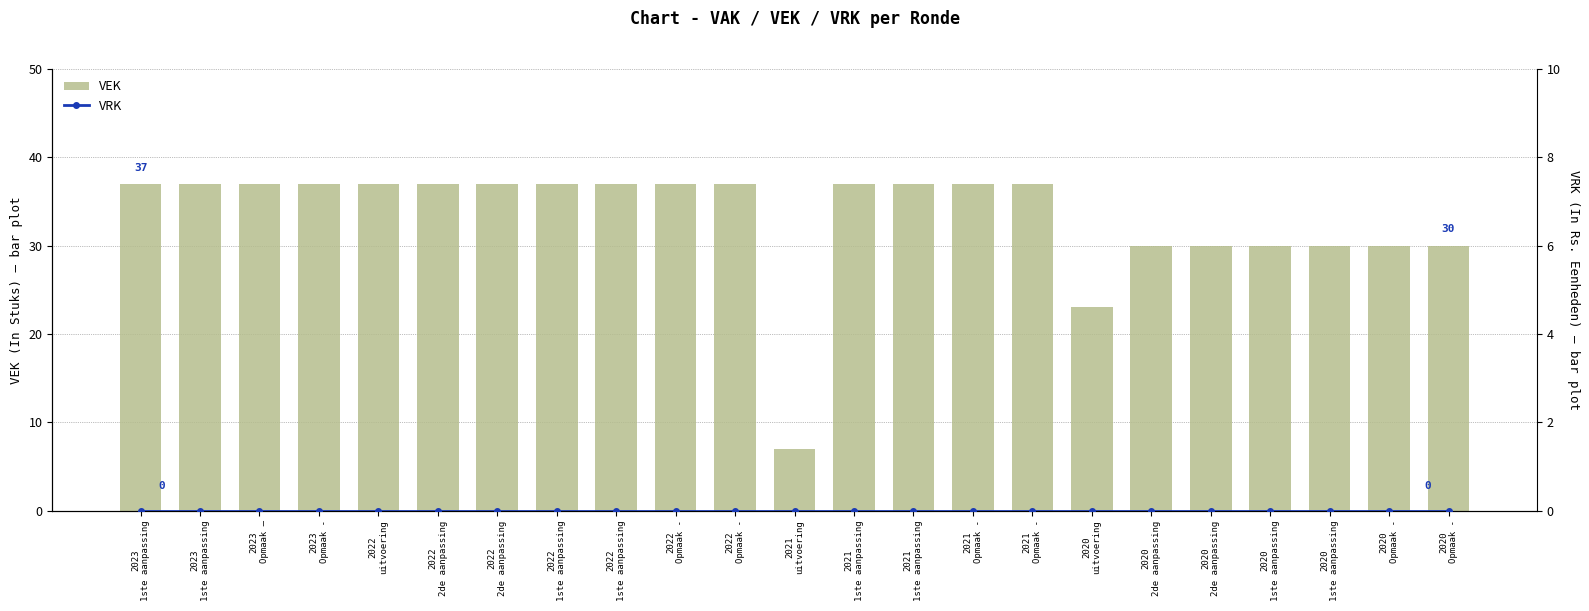

Which series has the largest range (max minus min)?

VEK